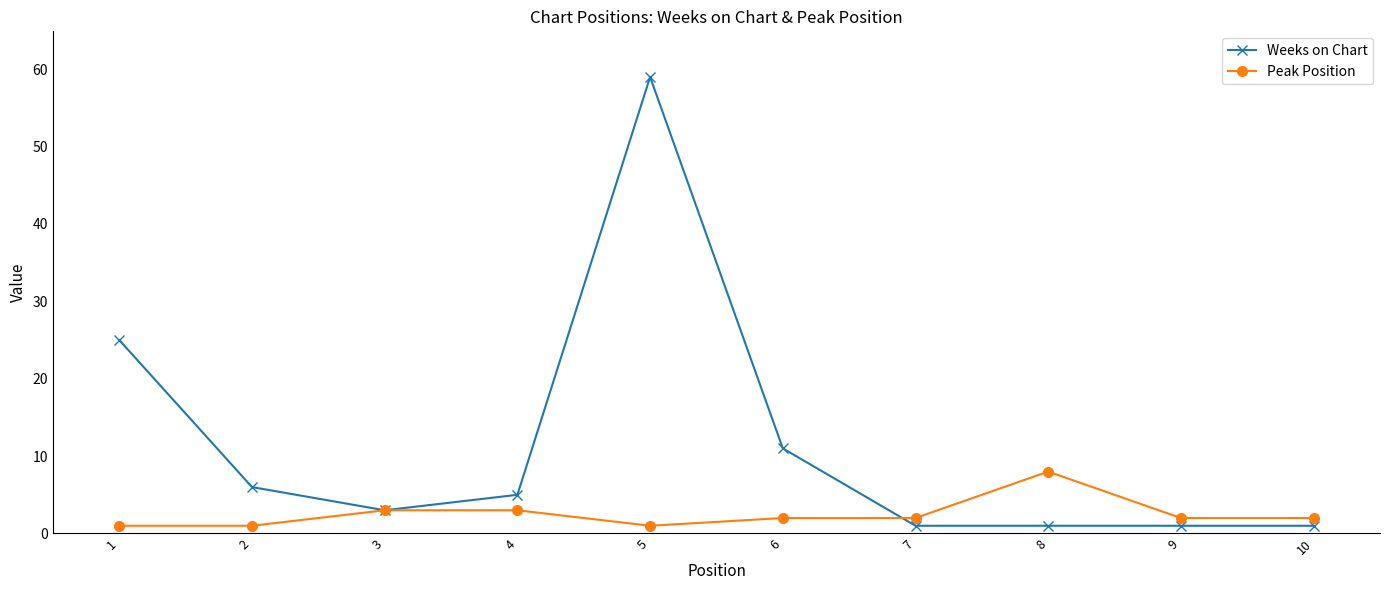

Where is the first local minimum for Weeks on Chart?

3